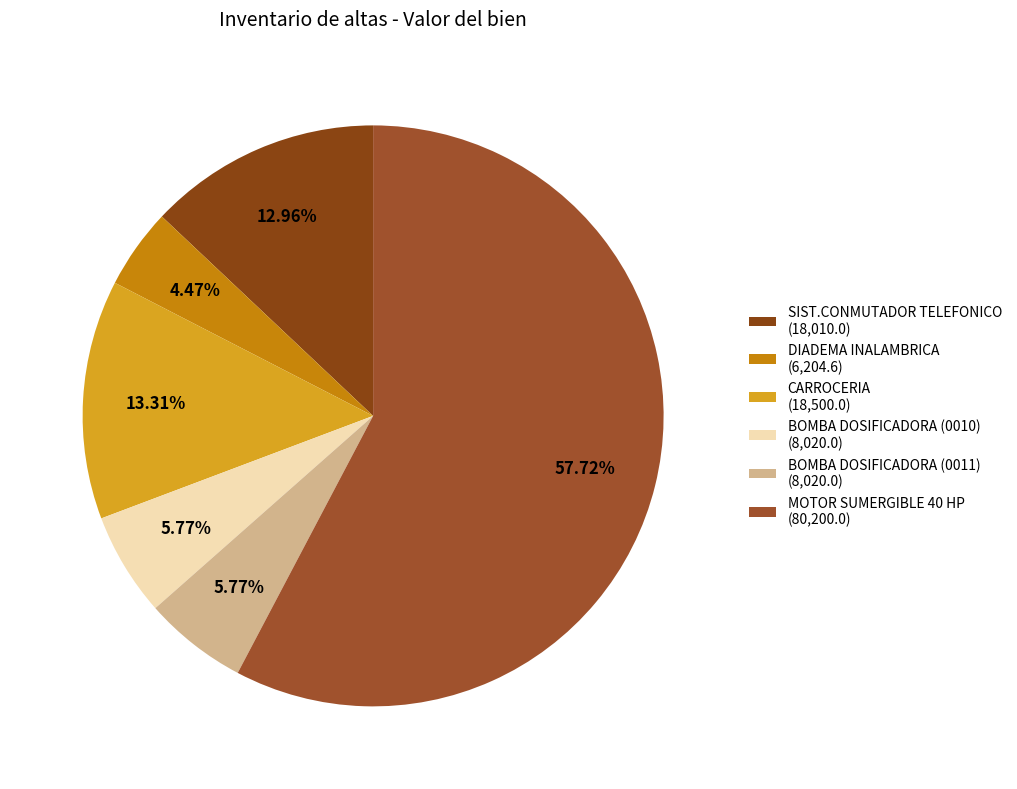

The BOMBA DOSIFICADORA (0011) slice represents 1% of the pie. True or false?

False